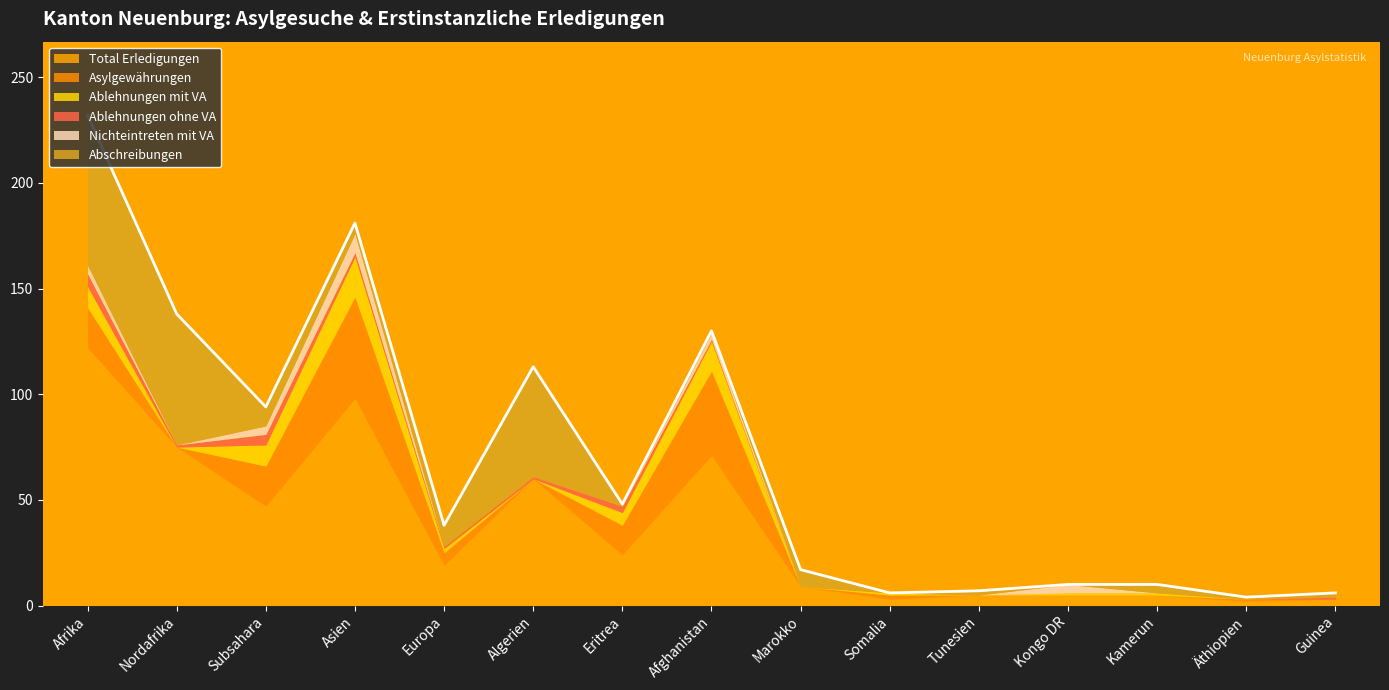

What is the sum of the Total Erledigungen values at Eritrea and Algerien?

84